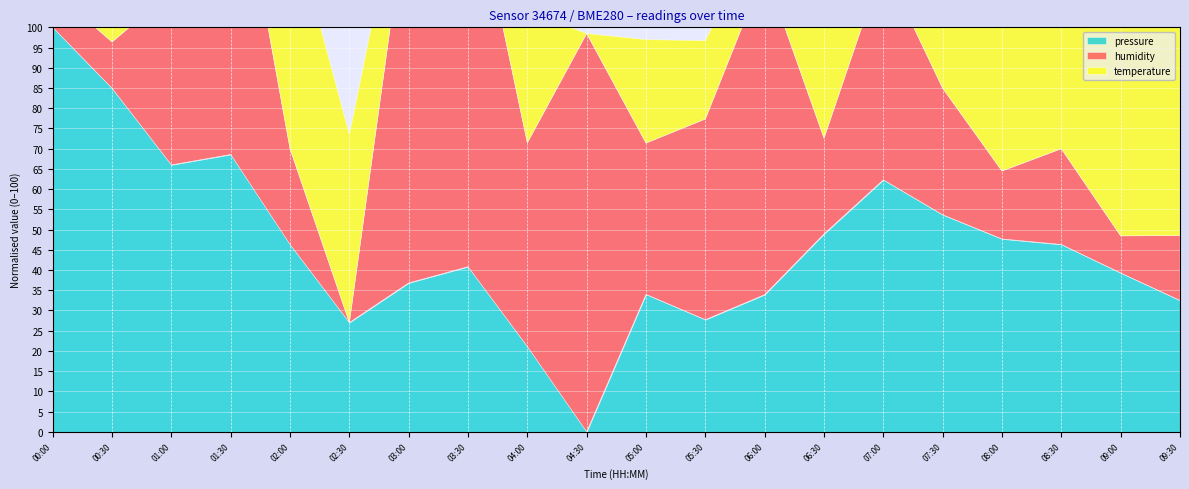

What is the value of the humidity point at the 6th from the left?

62.0